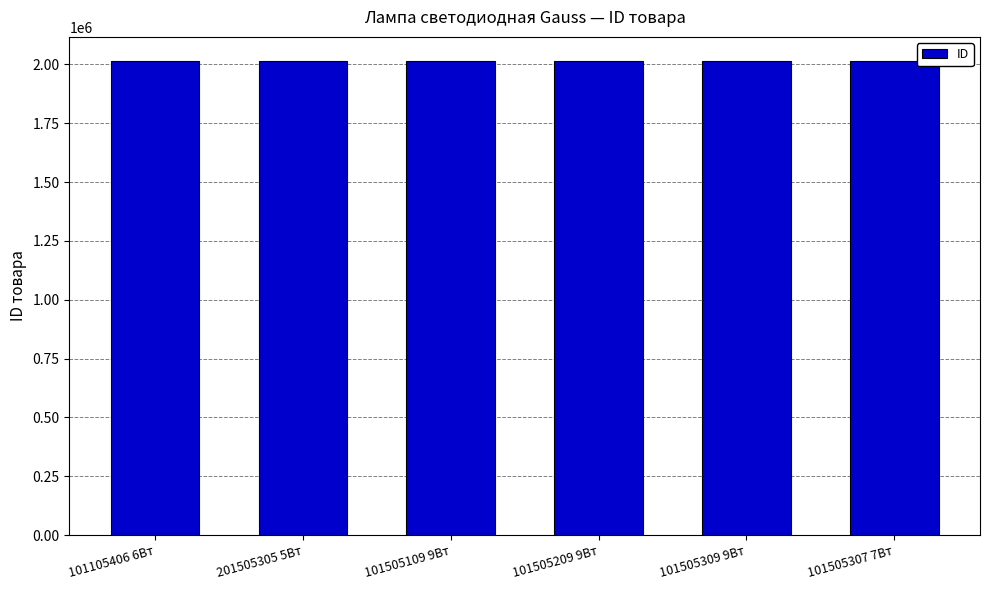

What is the minimum value shown in the chart?

2015823